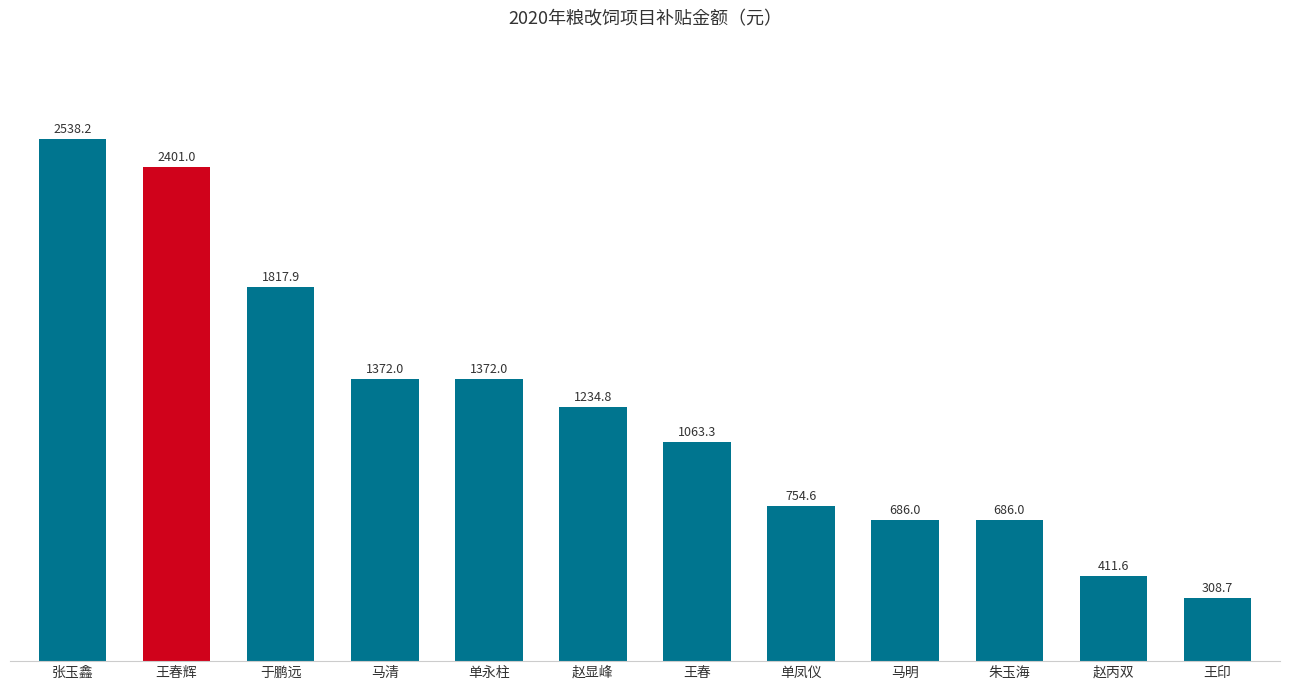

True or false: the data shows 686.0 at 朱玉海.

True